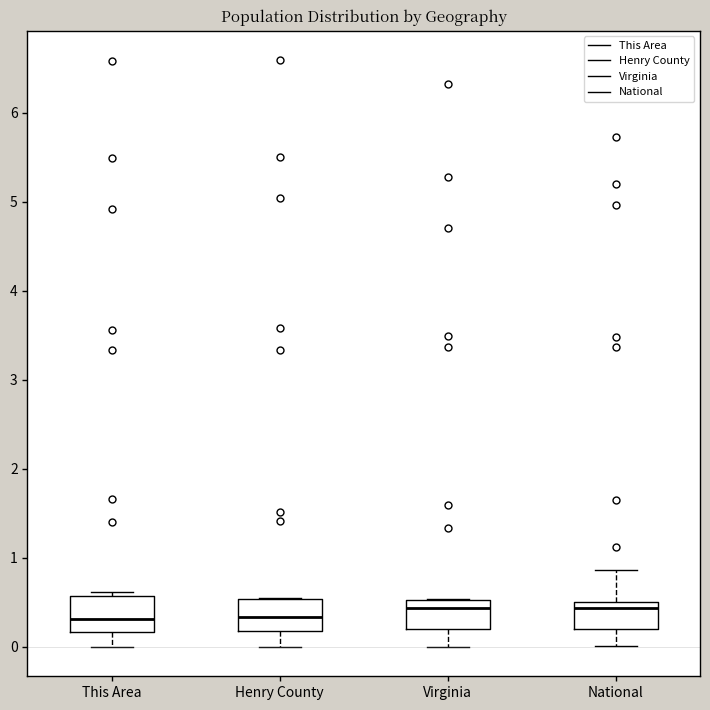

Reading left to right, read every box against the y-axis: the position of its median line, the range the box covers, and the ends of its whiskers. The values are not printed on the chart, so give them approximately, as read against the axis.

This Area: median 0.3, box 0.2 to 0.6, whiskers 0.0 to 0.6 (just above the box's upper edge)
Henry County: median 0.3, box 0.2 to 0.5, whiskers 0.0 to 0.5
Virginia: median 0.4, box 0.2 to 0.5, whiskers 0.0 to 0.5
National: median 0.4, box 0.2 to 0.5, whiskers 0.0 to 0.9